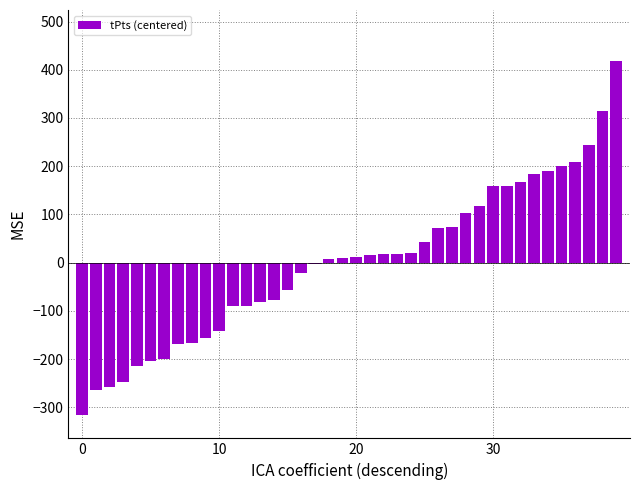

What is the value of the 13th bar from the left?

-89.5